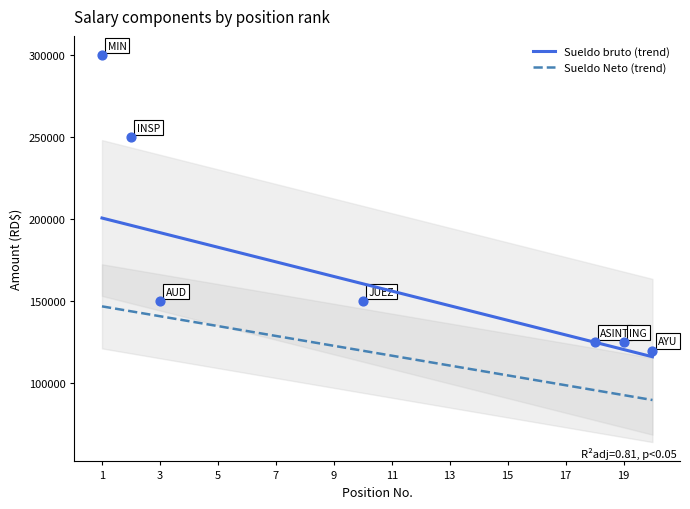

Which series contains the lowest Y value?

Sueldo Neto (trend)